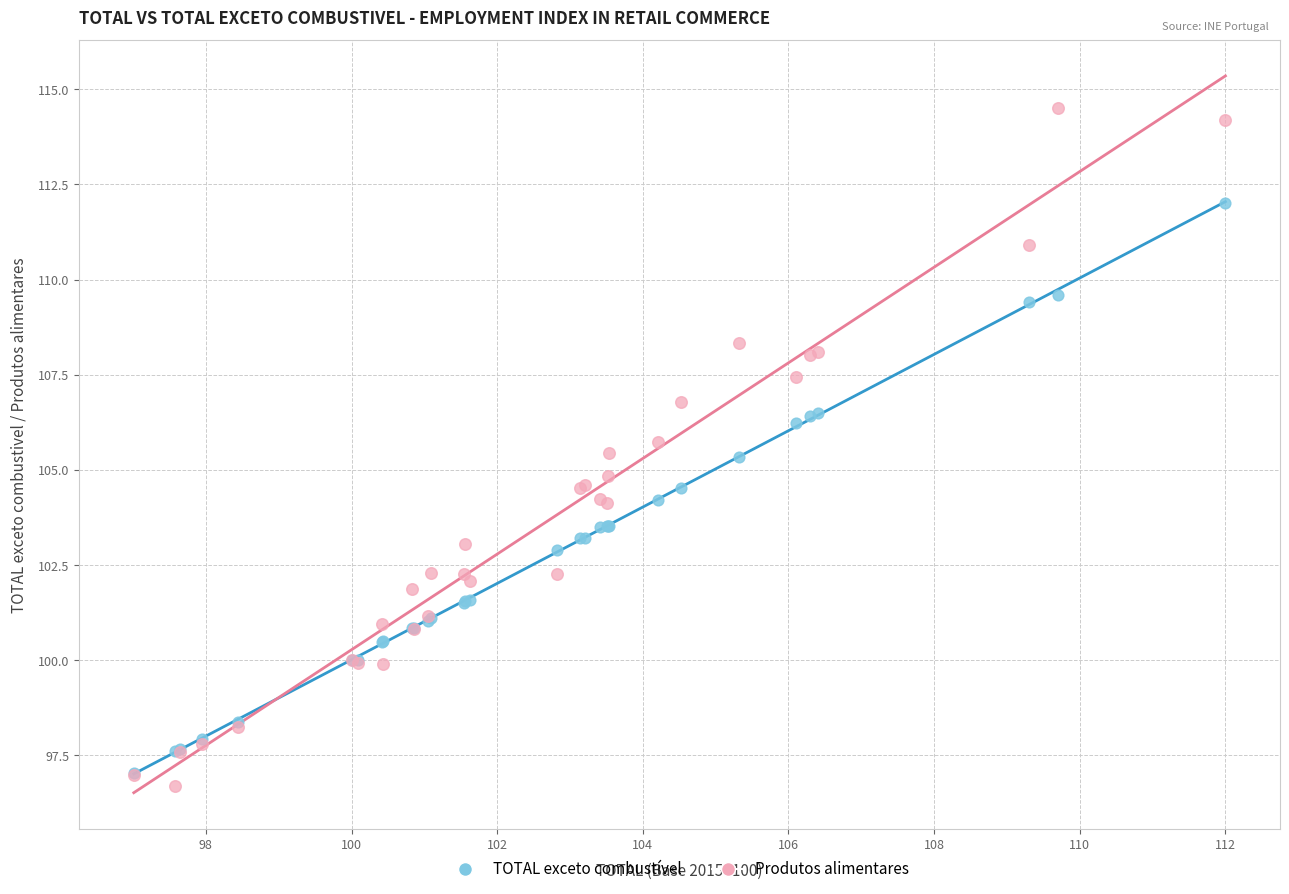

Which series contains the lowest Y value?

Produtos alimentares